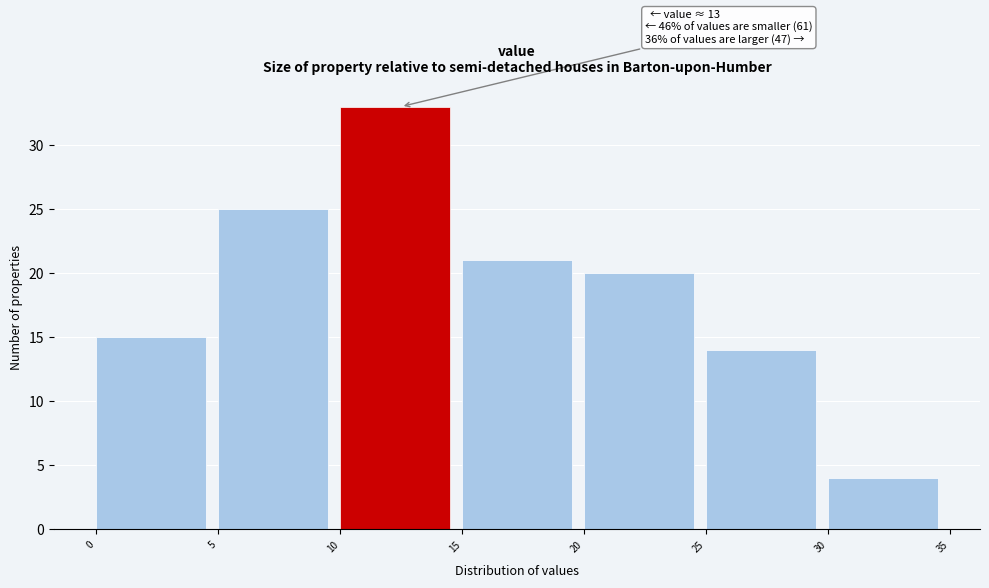

Over which range of the x-axis is the bar tallest?

10 to 15